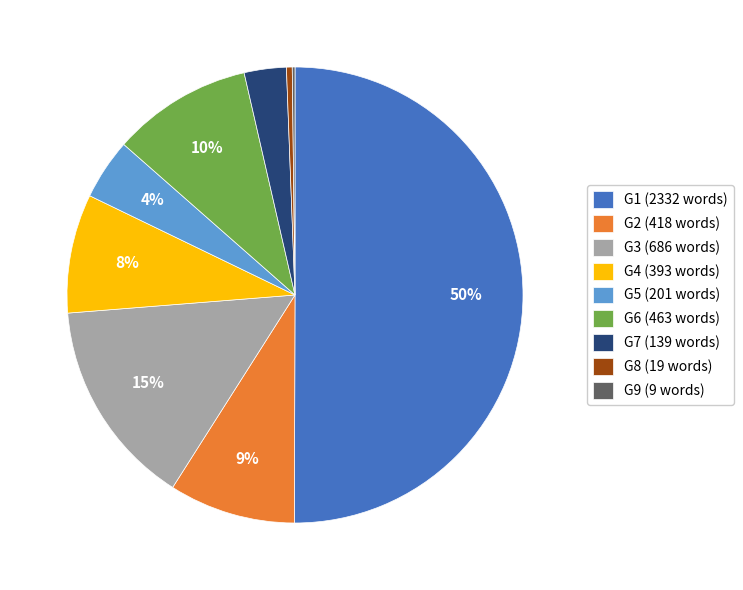

Is G4 the majority of the pie?

No